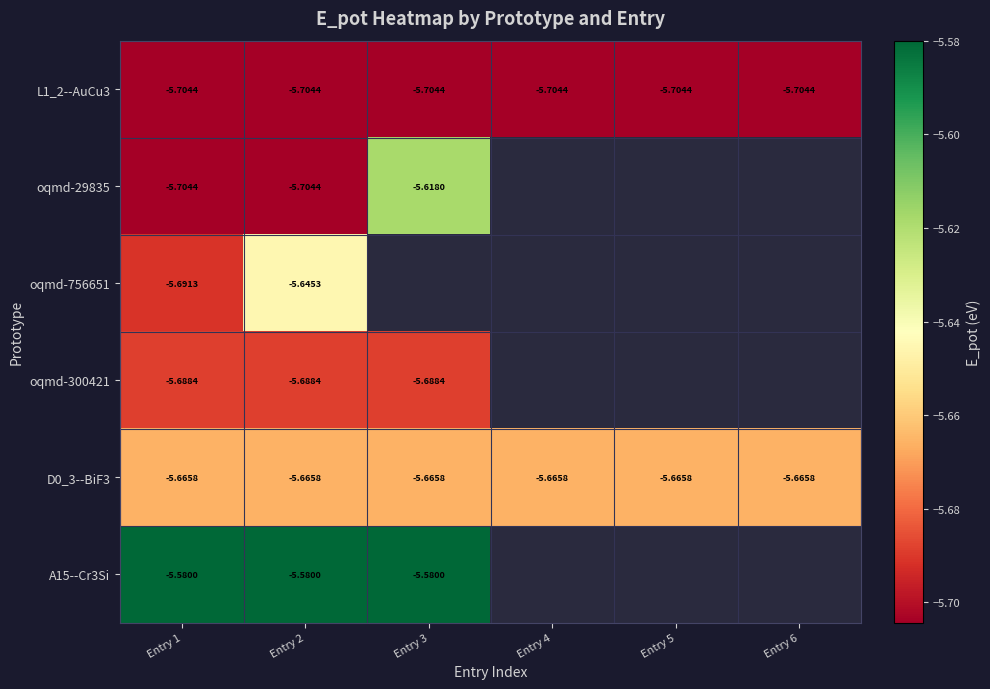

Is the value of A15--Cr3Si at Entry 1 greater than the value of oqmd-756651 at Entry 1?

Yes